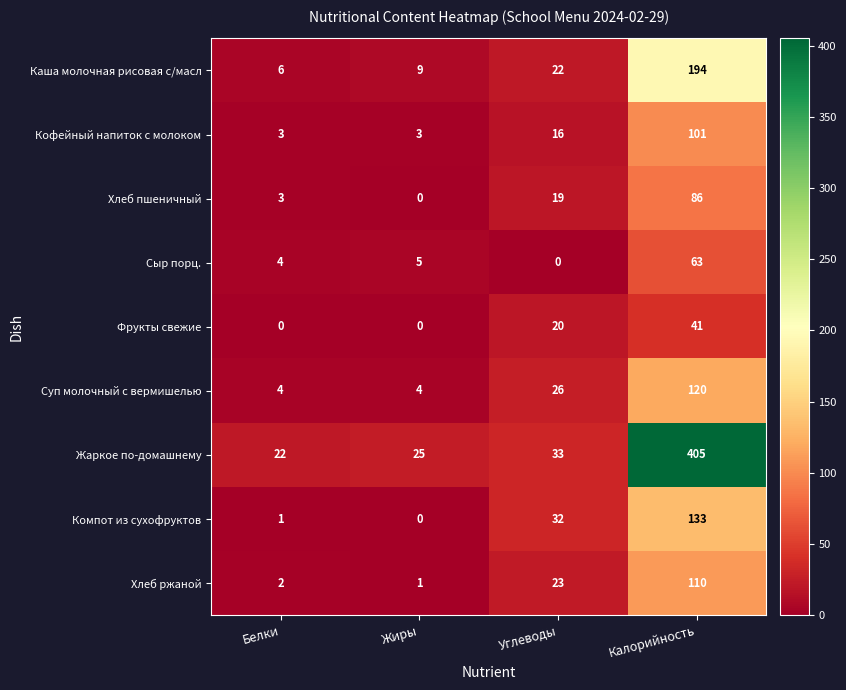

What is the greatest value displayed?

405